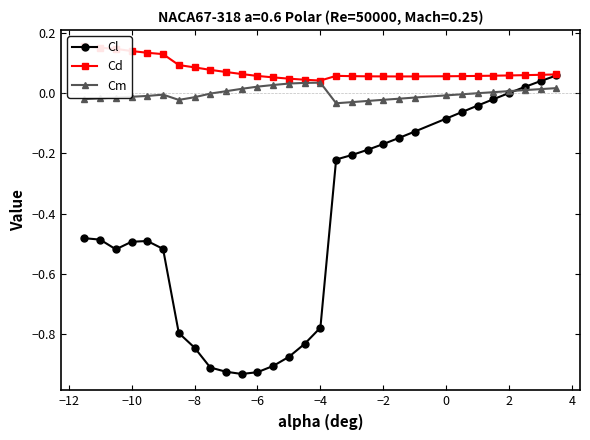

Is it true that Cl equals -0.1 at −2?

False